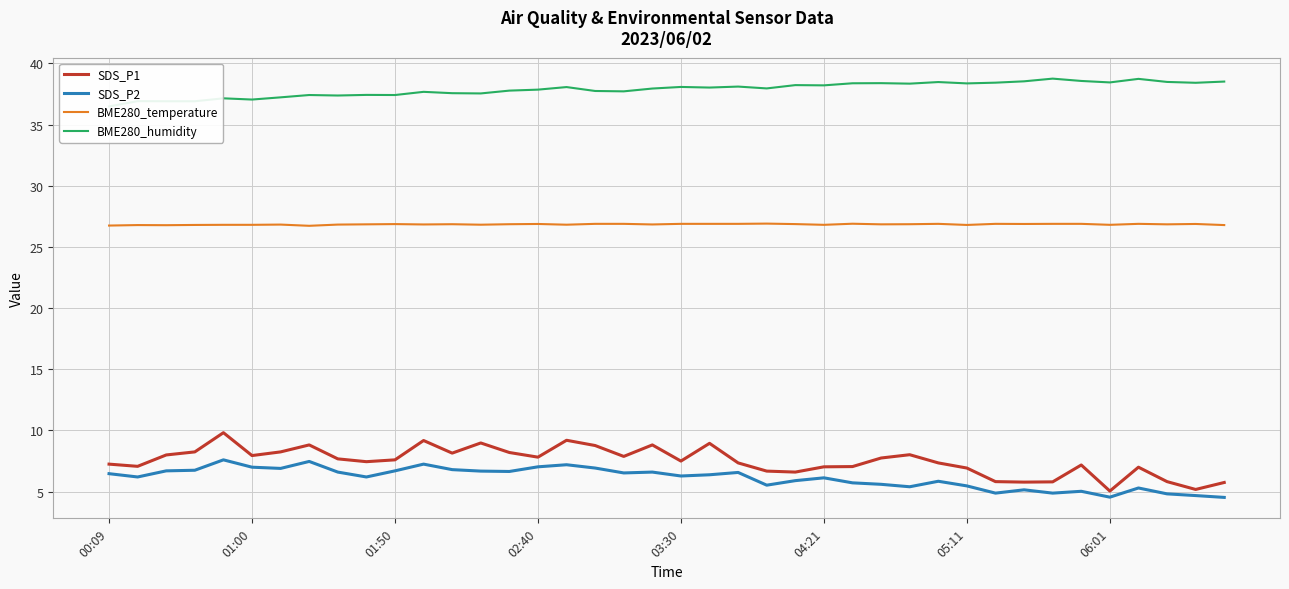

How many BME280_temperature values are between 26 and 27?

40